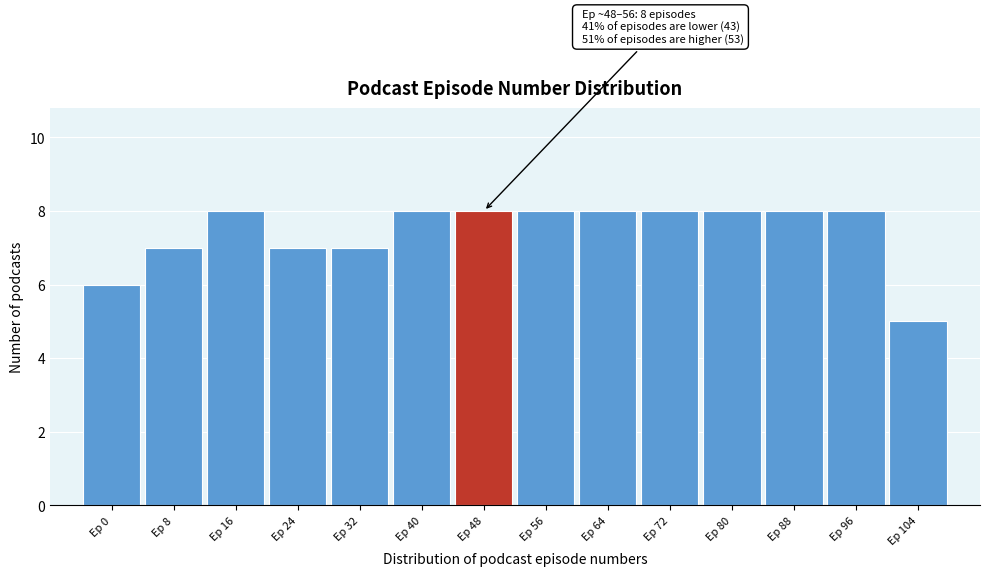

Reading left to right, transcribe all the data shown in this chart.

Ep 0=6	Ep 8=7	Ep 16=8	Ep 24=7	Ep 32=7	Ep 40=8	Ep 48=8	Ep 56=8	Ep 64=8	Ep 72=8	Ep 80=8	Ep 88=8	Ep 96=8	Ep 104=5